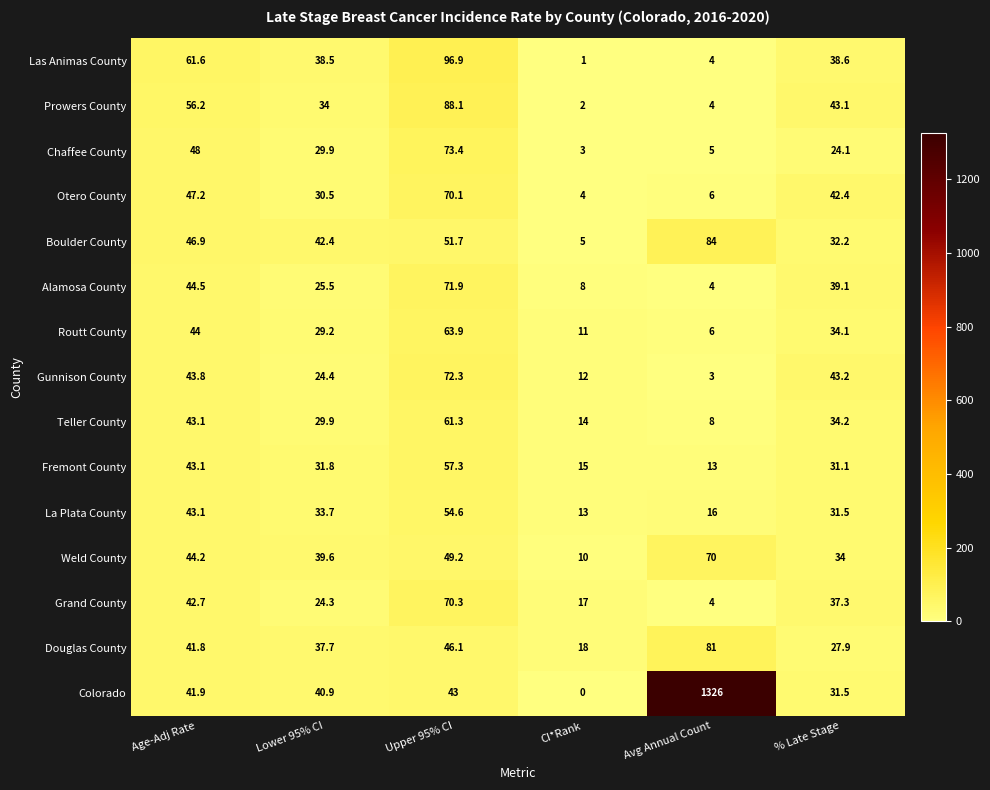

What is the greatest value displayed?

1326.0